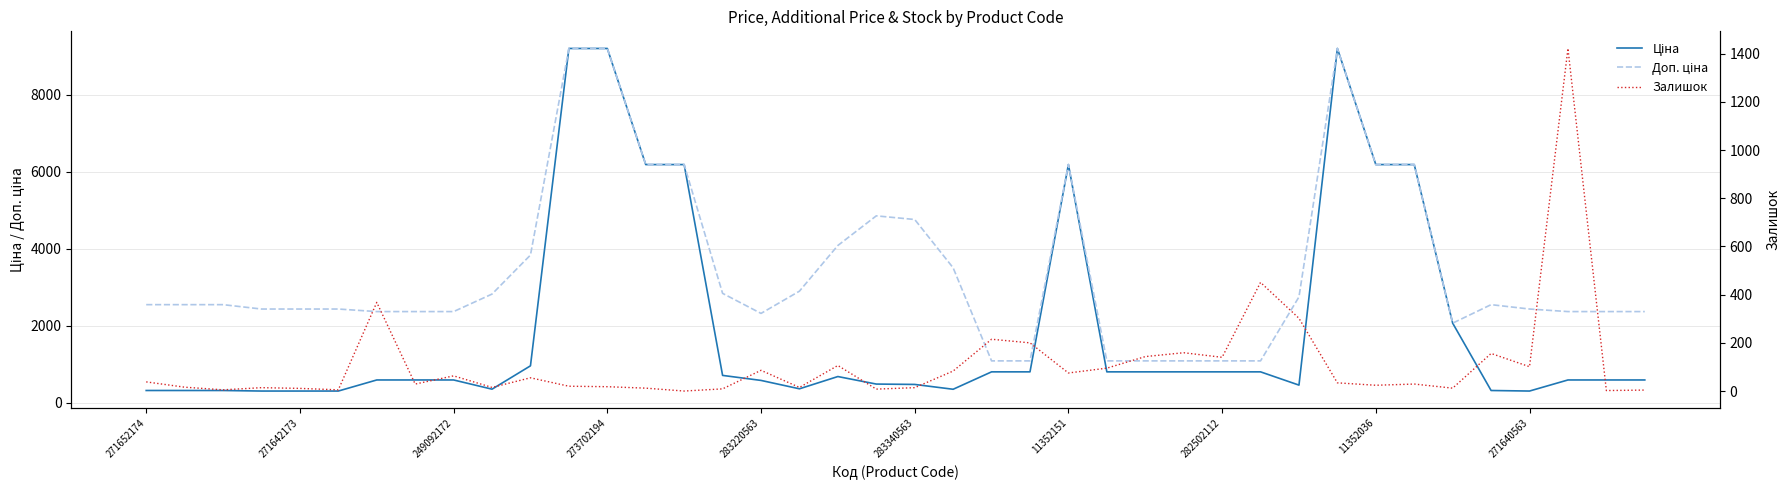

How many interior local peaks does the Залишок series have?

12